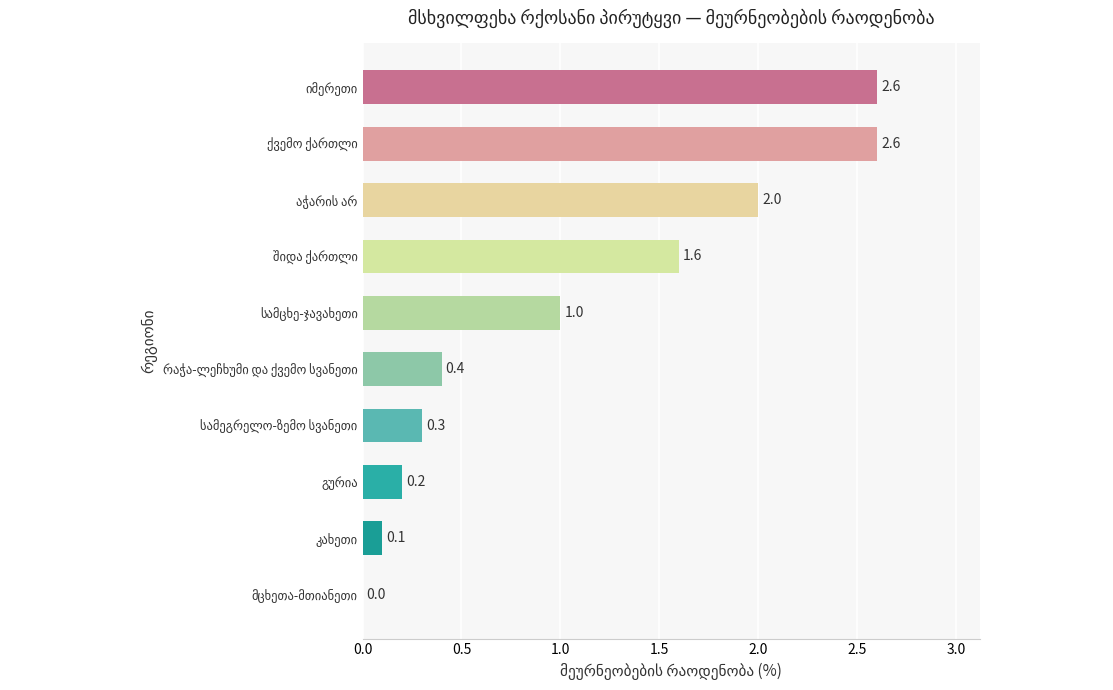

What is the sum of all values?

10.8